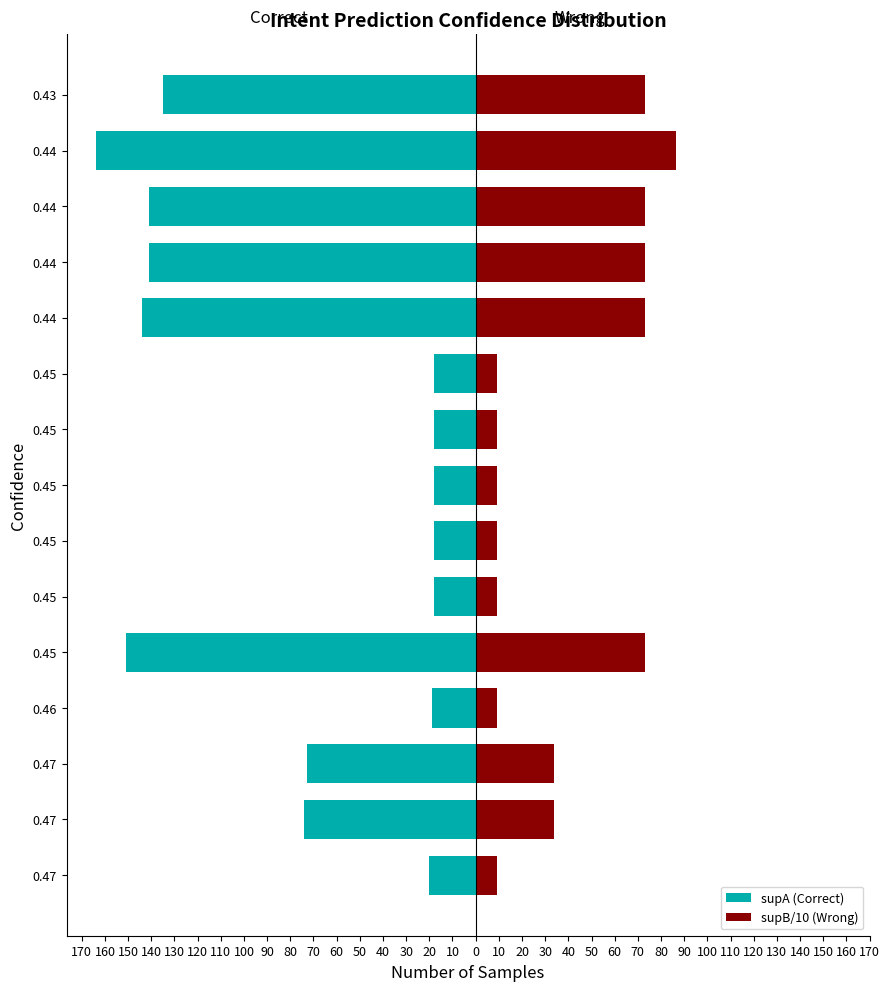

How many values in the supA (Correct) series exceed -73?

7